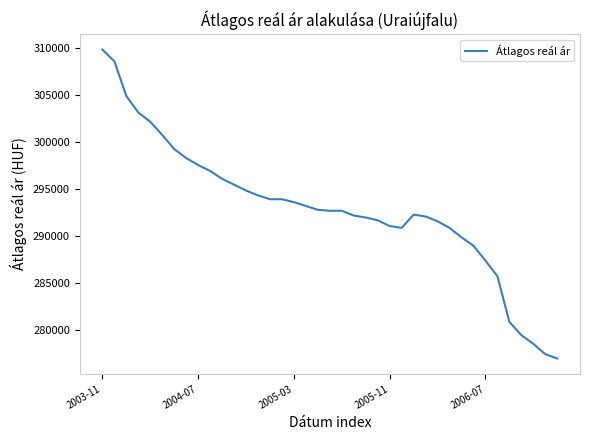

What is the maximum value shown in the chart?

309879